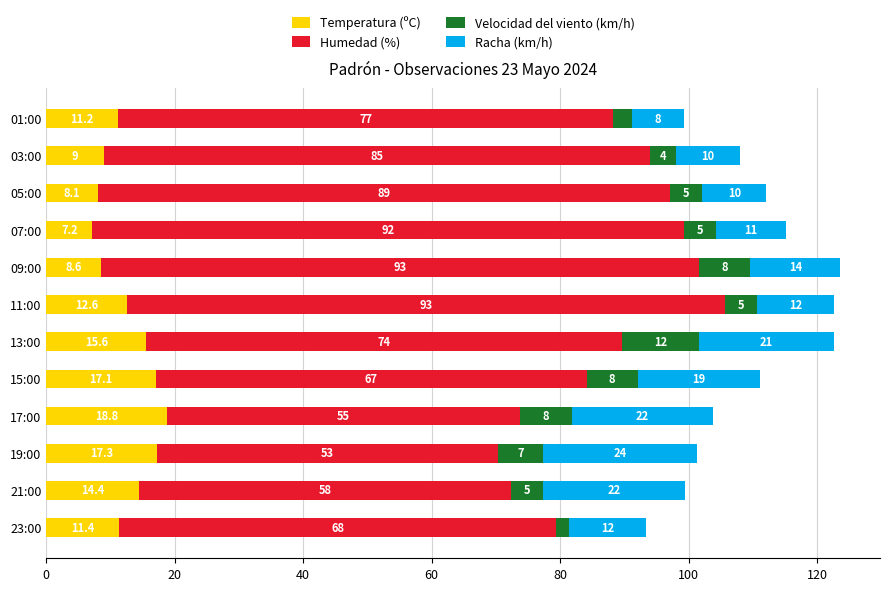

At which category is the sum across all series the highest?

09:00